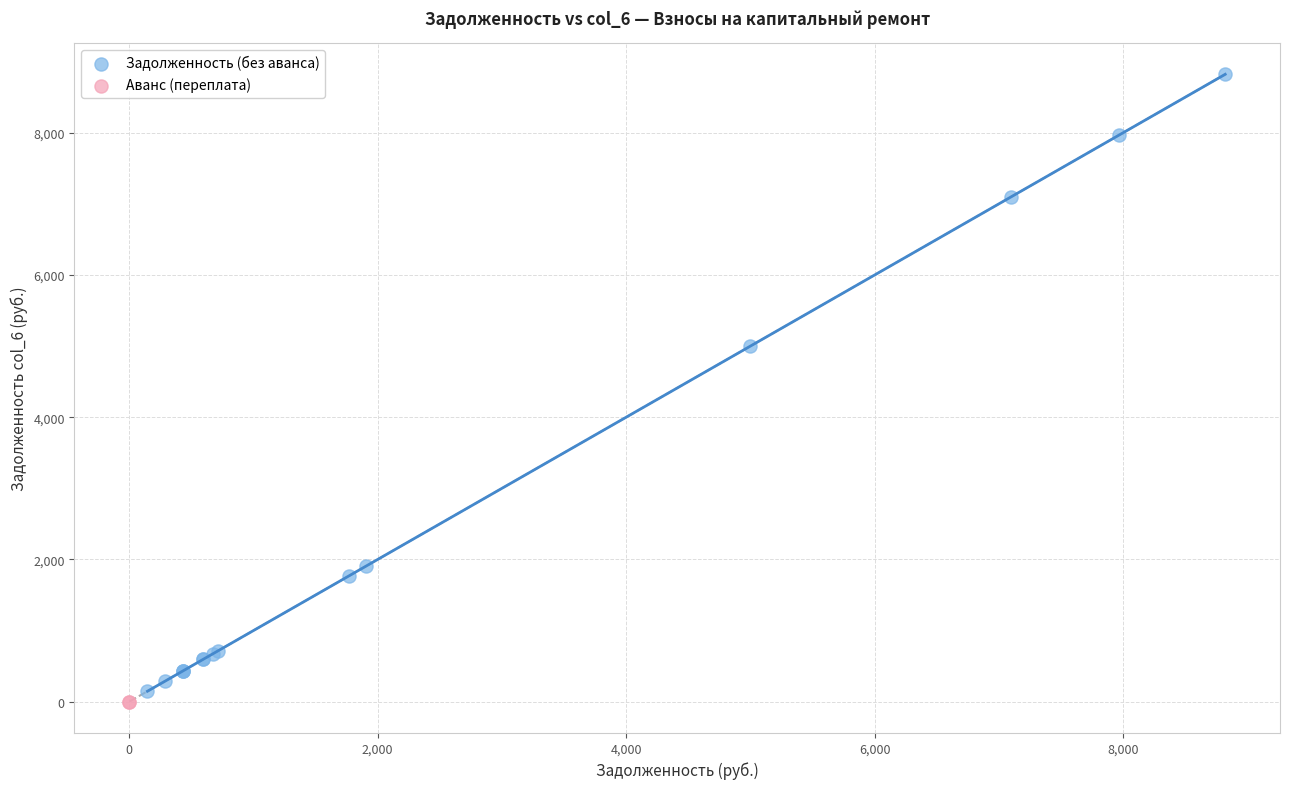

Which series reaches the maximum Y coordinate?

Задолженность (без аванса)